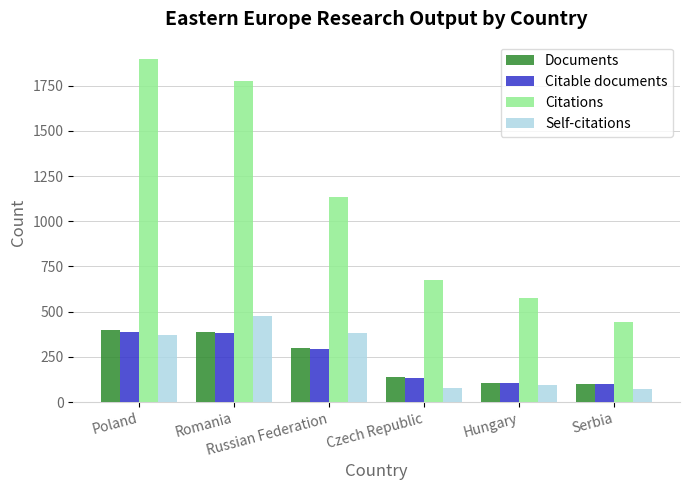

Which series has the largest total across all categories?

Citations